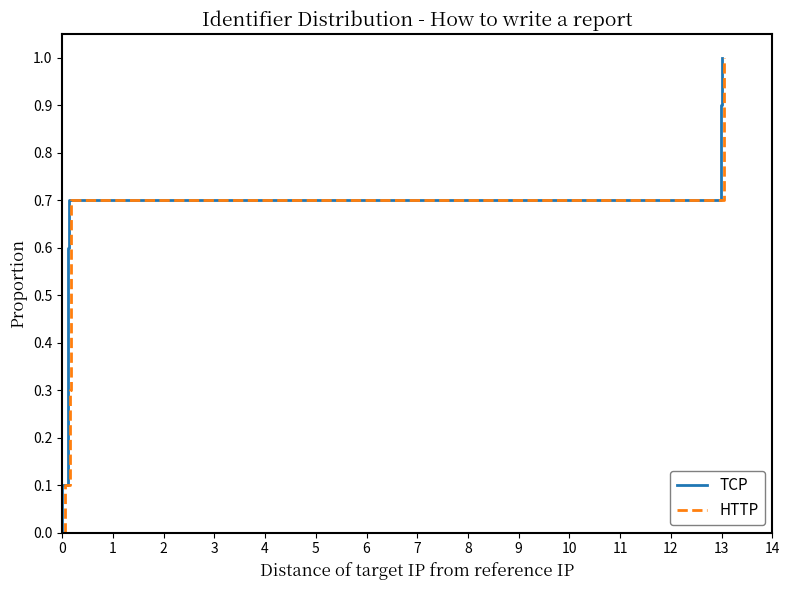

True or false: HTTP has more than 0 interior local peaks.

False